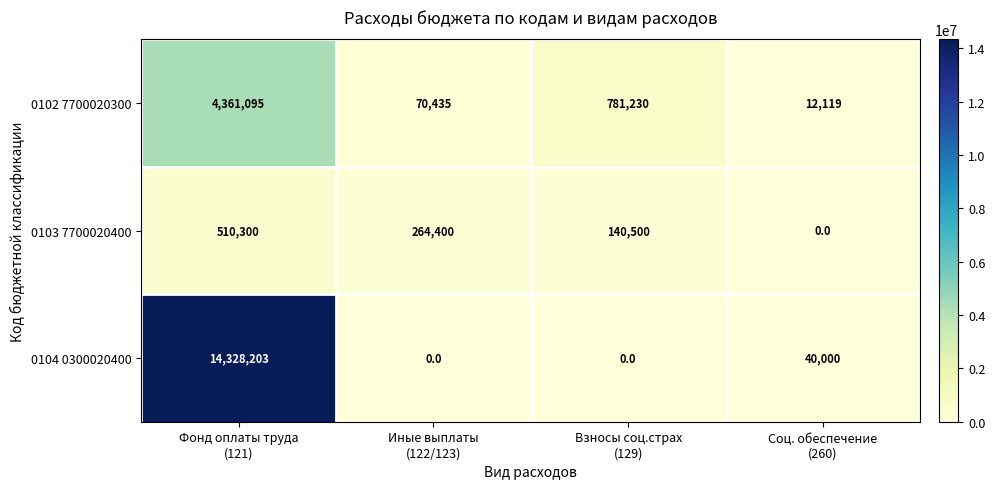

Which series has the largest total across all categories?

0104 0300020400